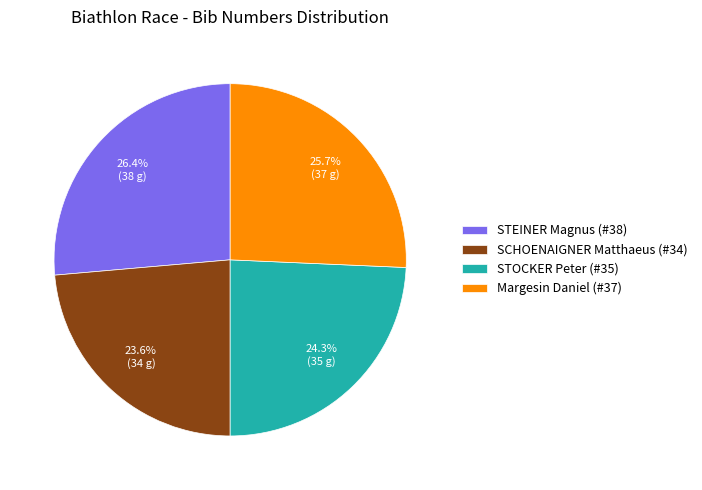

What percentage do SCHOENAIGNER Matthaeus (#34) and STOCKER Peter (#35) together represent?

47.9%